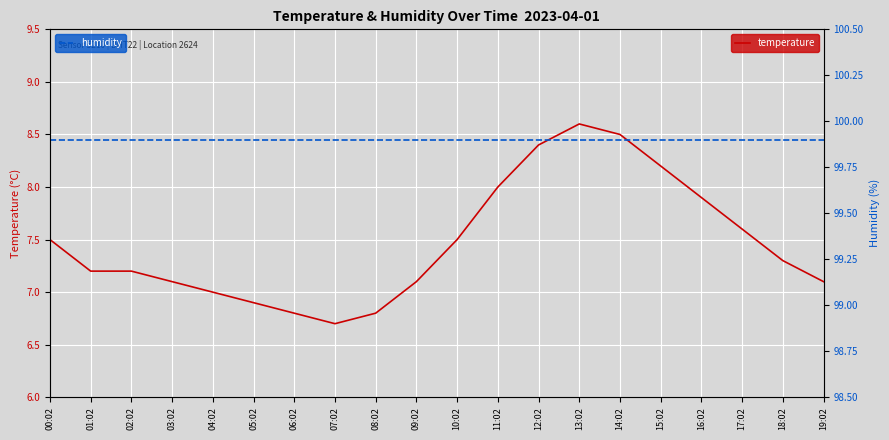

True or false: humidity has more than 2 points higher than both neighbors.

False